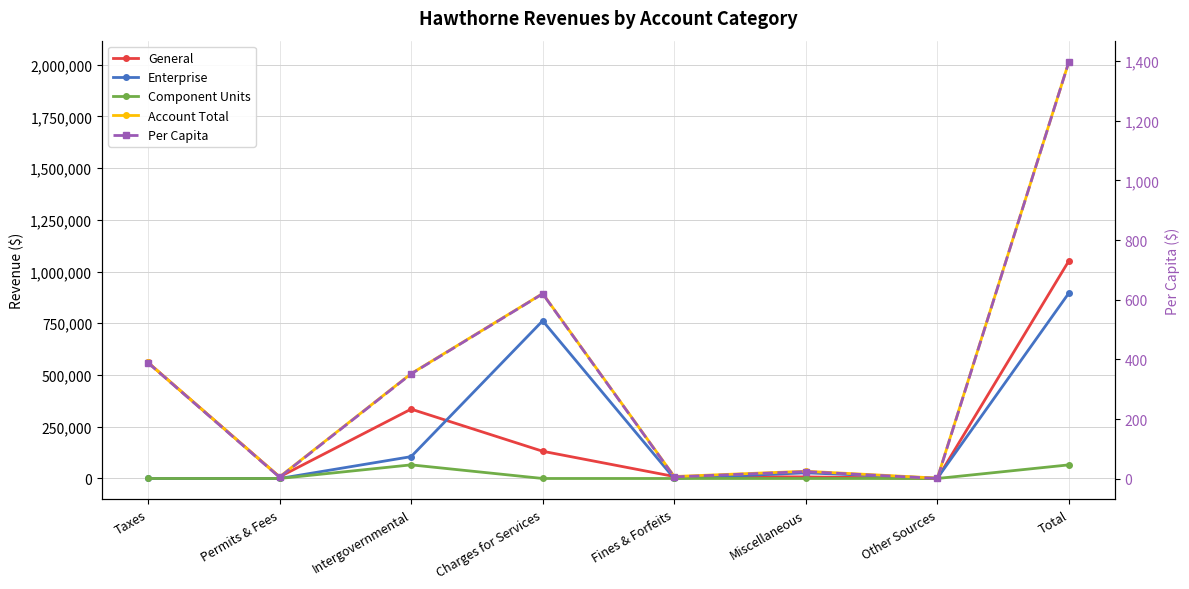

What is the spread (max minus min) of values at Intergovernmental?

506158.5